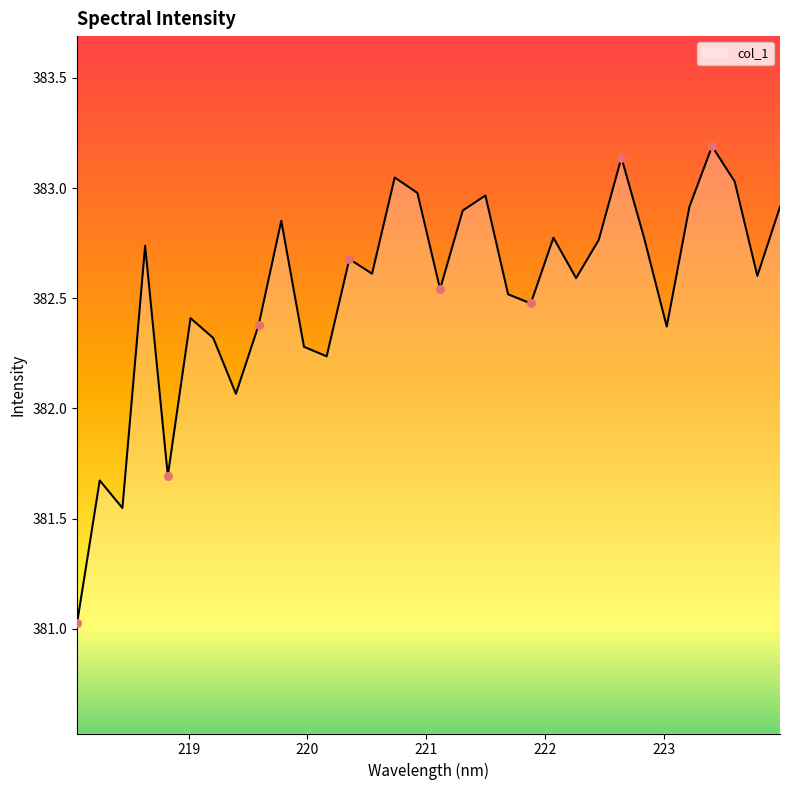

What is the smallest value displayed?

381.0